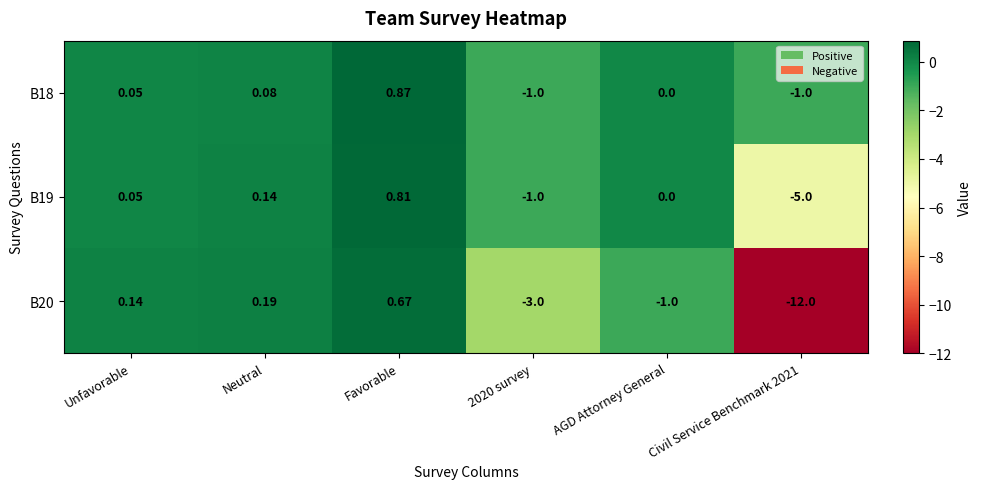

At which category does the chart reach its peak across all series?

Favorable